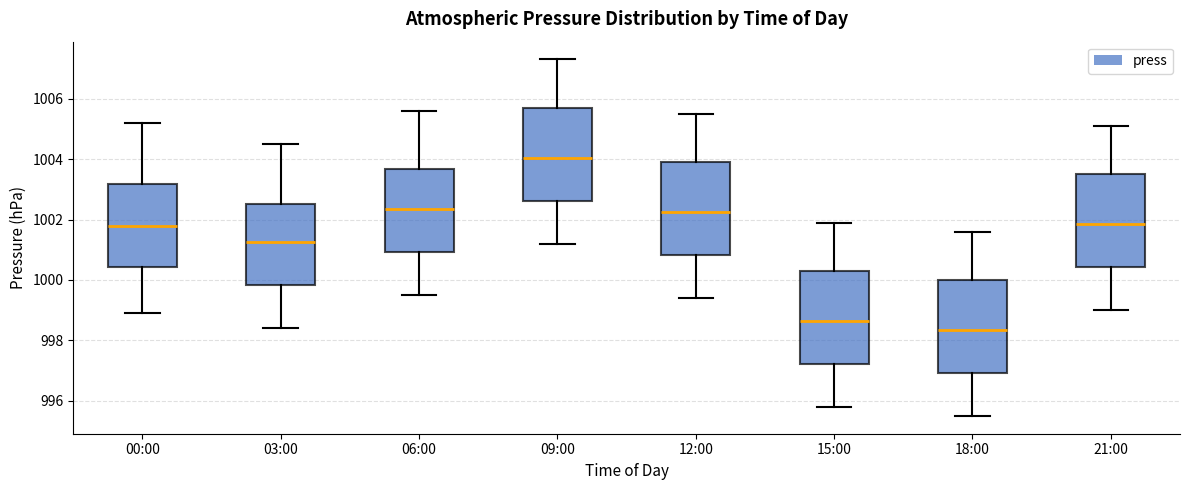

Which box has the lowest median line?

18:00